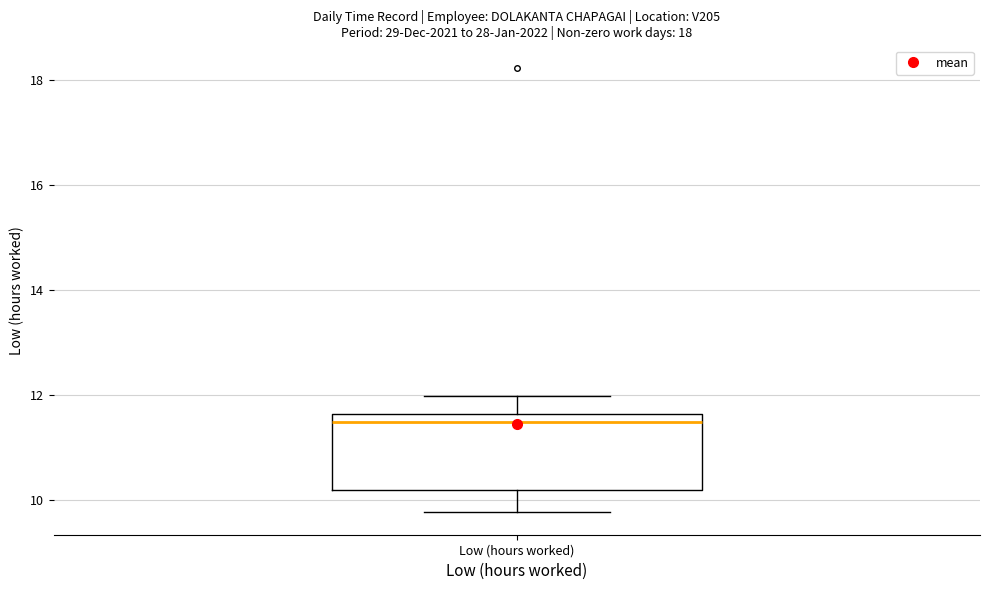

Transcribe this box plot: give where the median line is, the range the box spans, and where the two whiskers end, as read against the y-axis. The values are not printed on the chart, so give them approximately, as read against the axis.

median 11.6 (just below the box's upper edge), box 10.2 to 11.6, whiskers 9.8 to 12.0